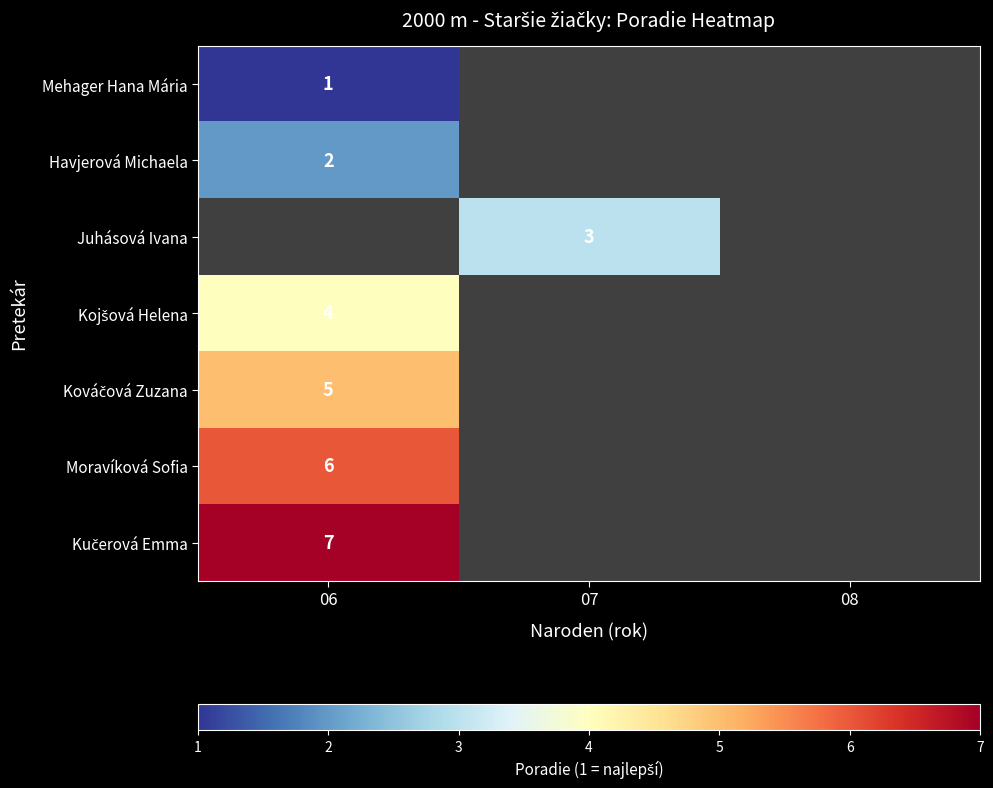

Which series has the largest total across all categories?

Kučerová Emma